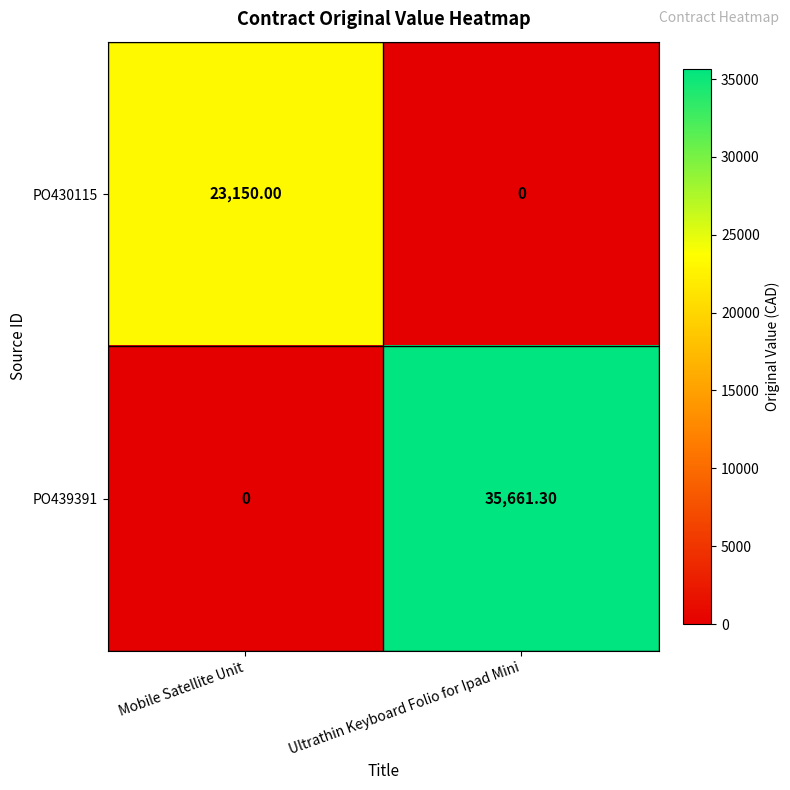

At which category does the chart reach its peak across all series?

Ultrathin Keyboard Folio for Ipad Mini